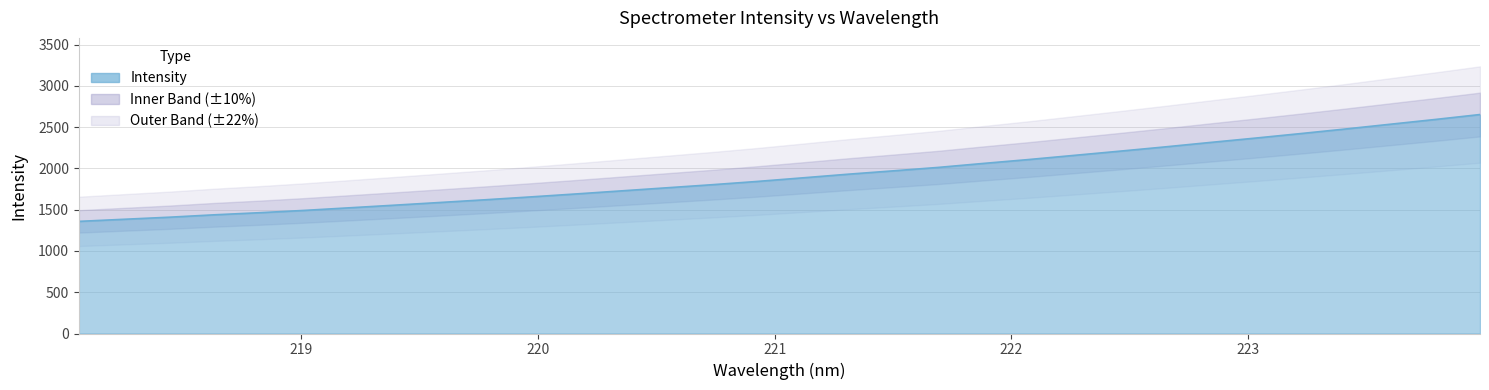

What is the sum of the values at 221.4993 and 219.9712?

3625.5